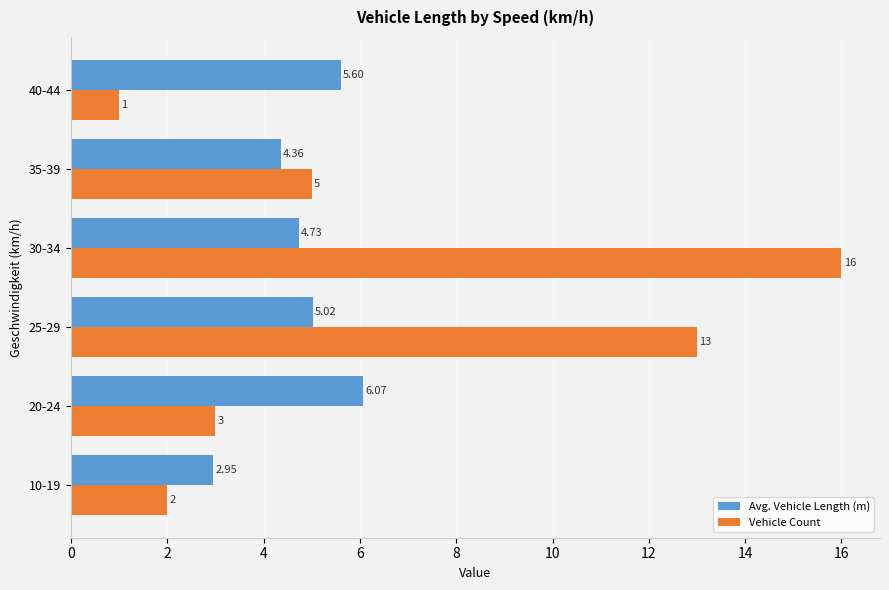

What is the average value of the Vehicle Count series?

6.7